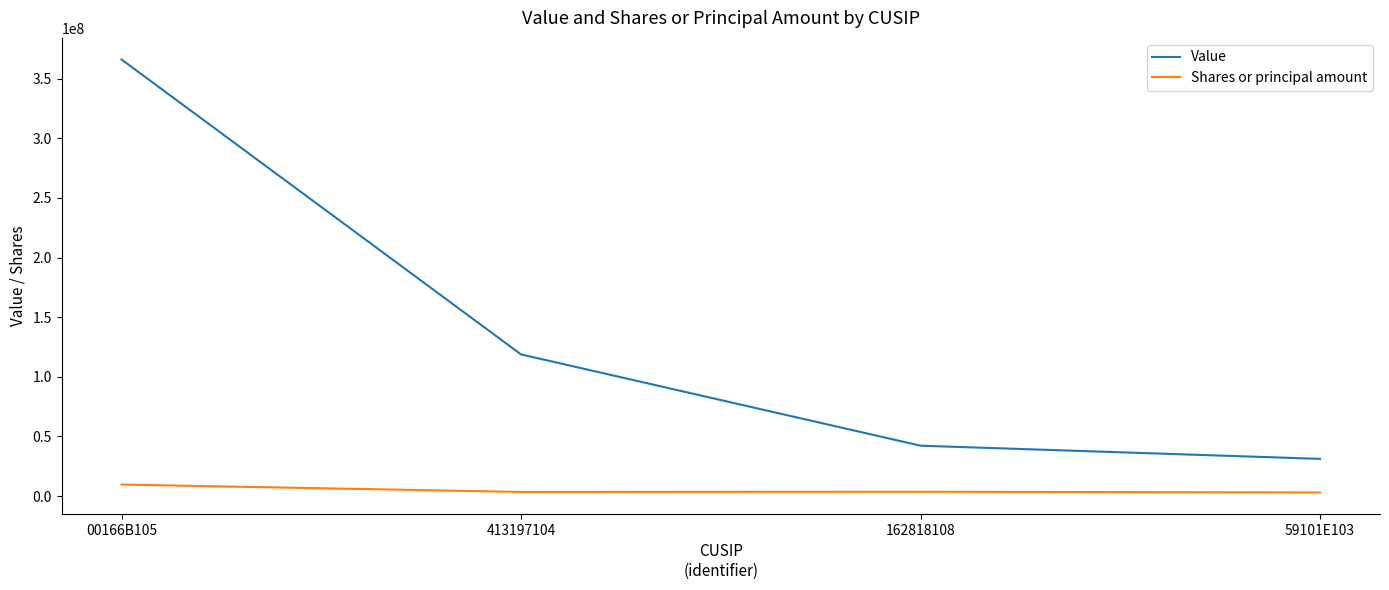

True or false: Shares or principal amount and Value intersect in this chart.

False